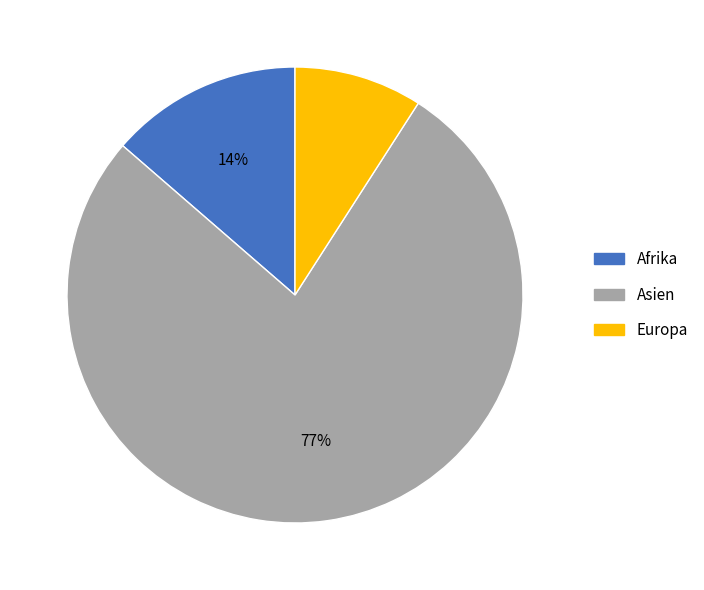

Which category has the smallest portion of the pie?

Europa